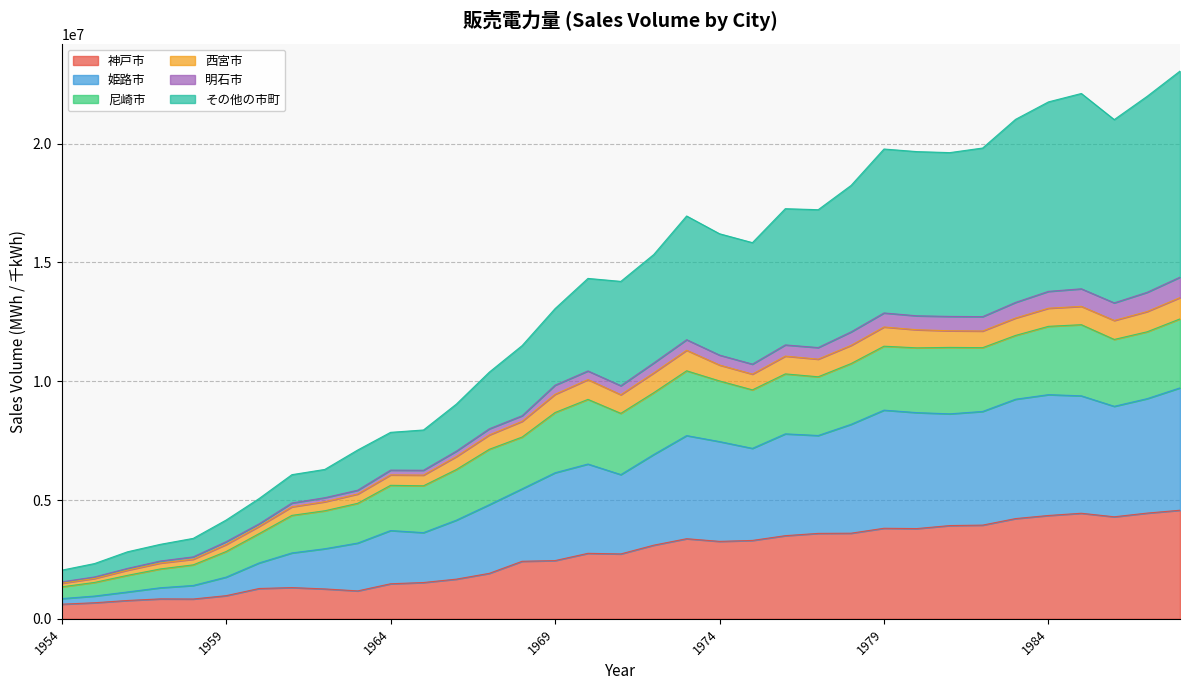

Between 1956 and 1975, which series saw the biggest shift?

その他の市町